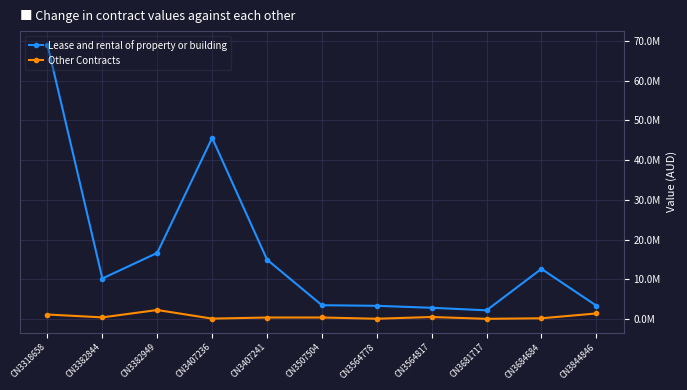

At which label does Other Contracts first exceed 437137?

CN3318658